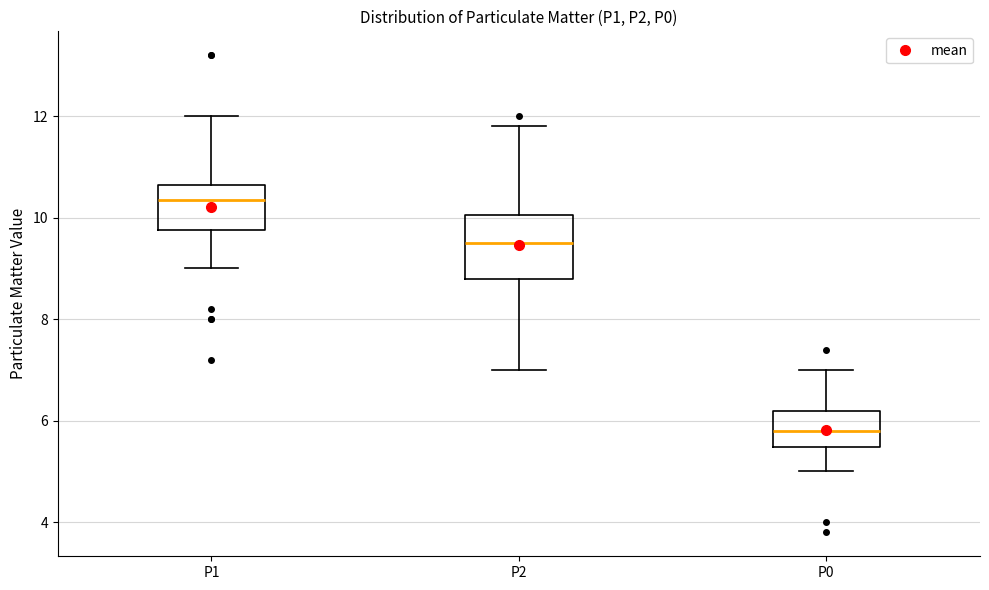

Where does the upper whisker of the box for P1 end on the y-axis? The values are not printed on the chart, so give them approximately, as read against the axis.

12.0